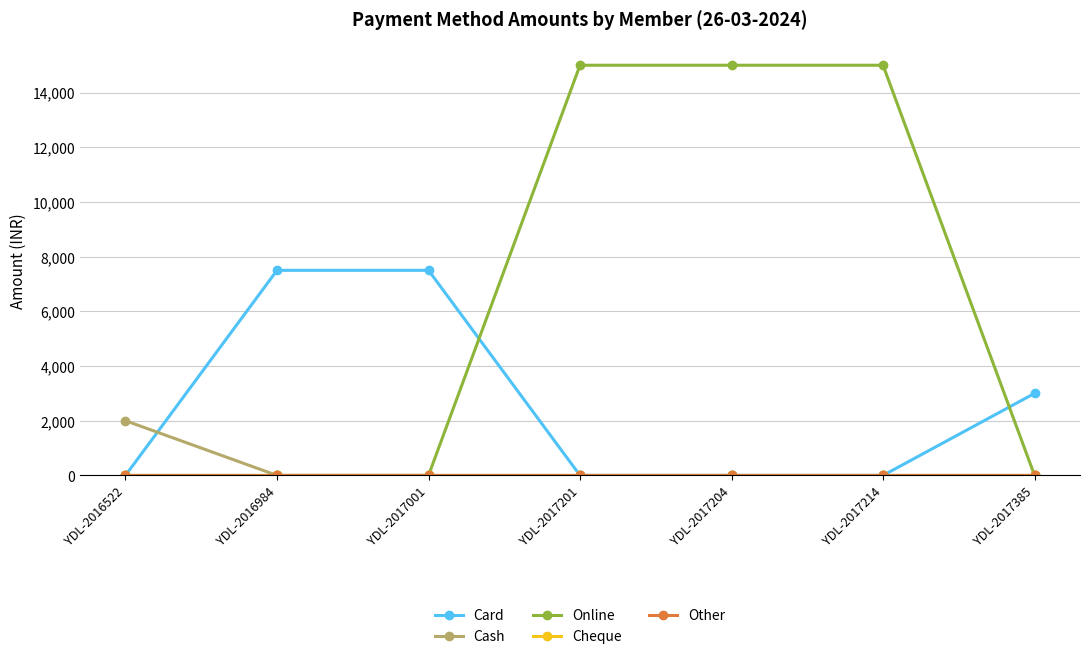

Which series changed the most between YDL-2017001 and YDL-2017204?

Online